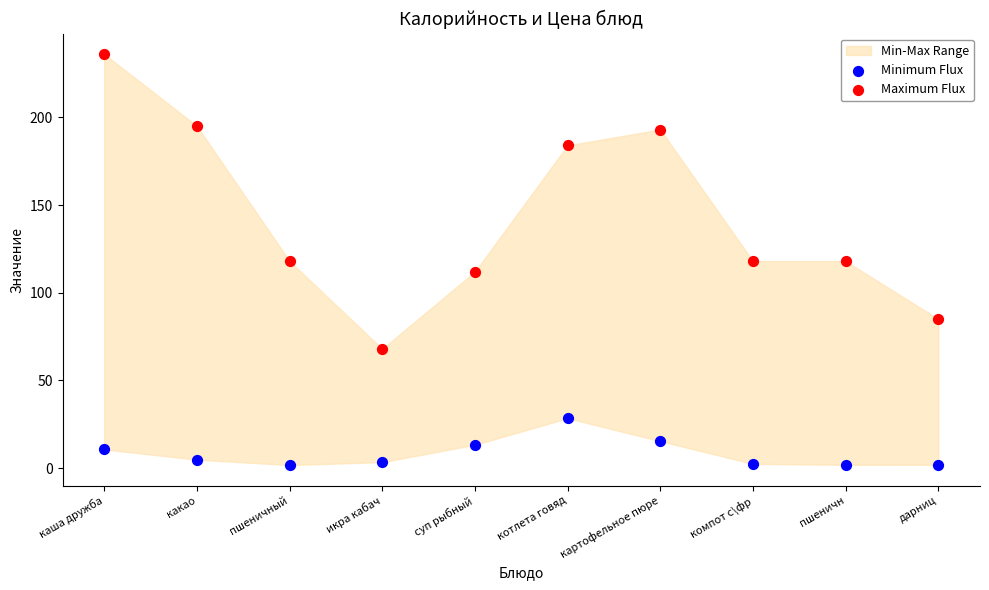

Across all data points, what is the range of Y values (max minus min)?

234.2